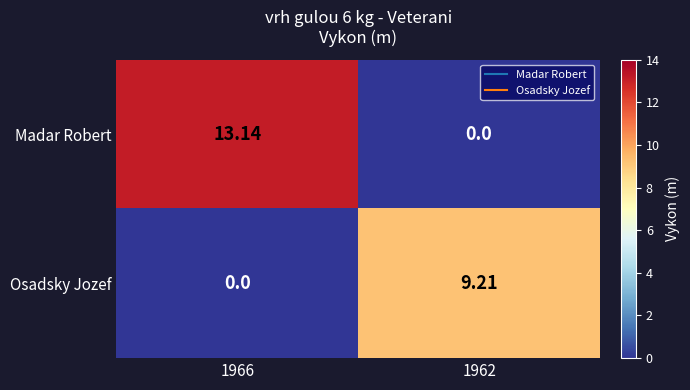

Between 1966 and 1962, which series saw the biggest shift?

Madar Robert